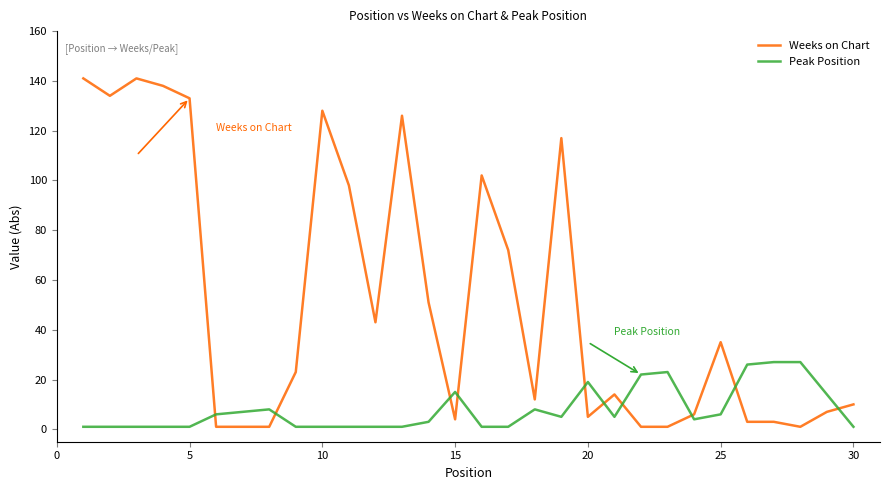

What is the difference between the maximum and minimum values in the Weeks on Chart series?

140